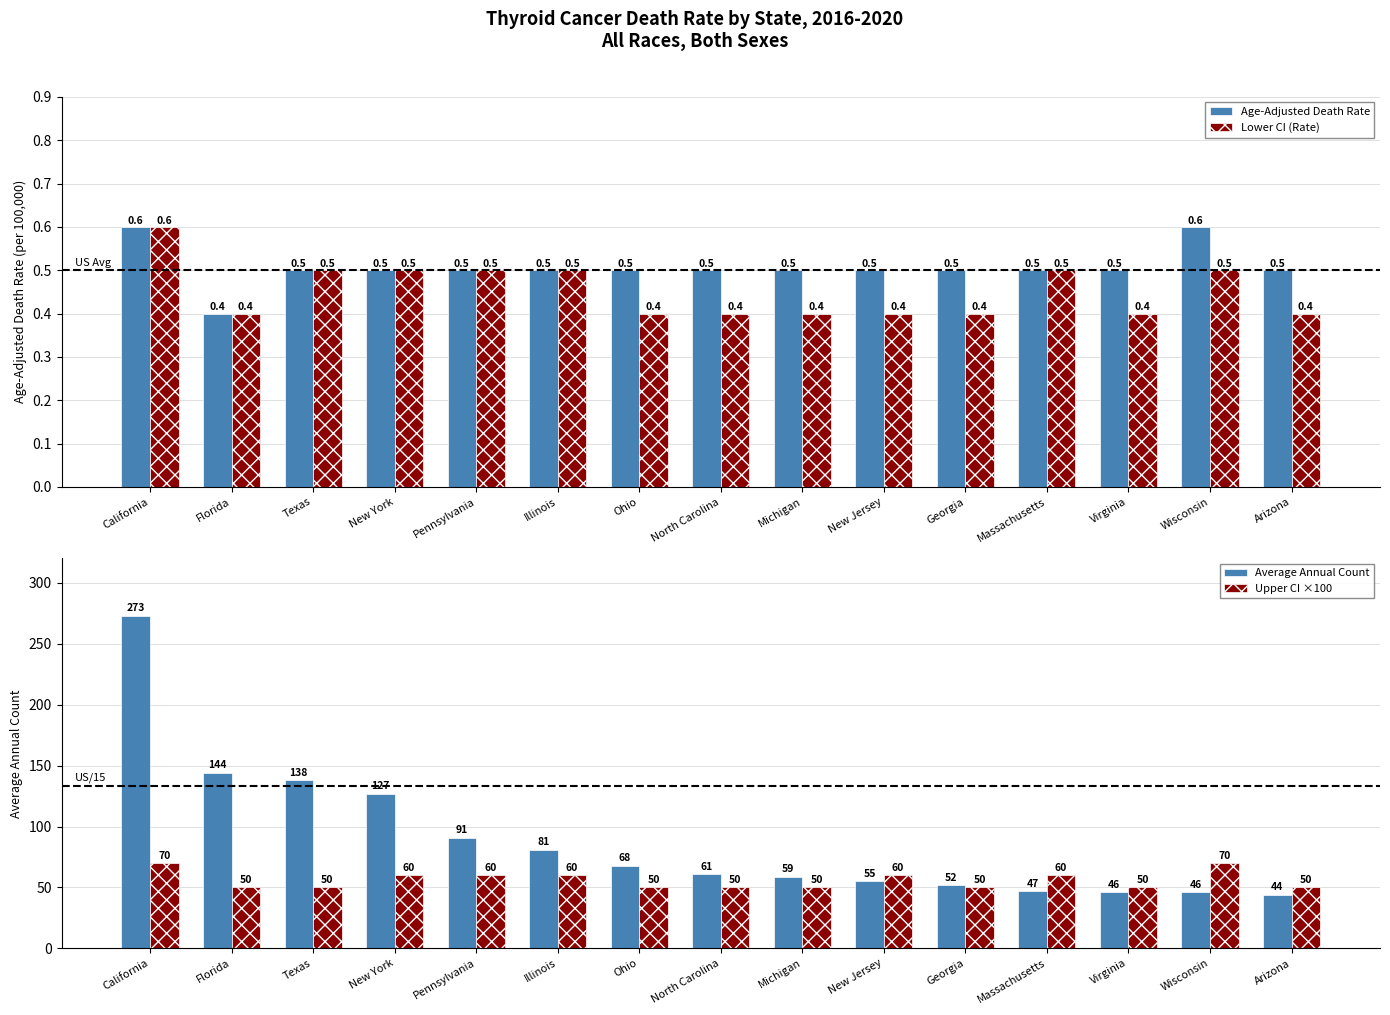

How many data points does each series have?

15